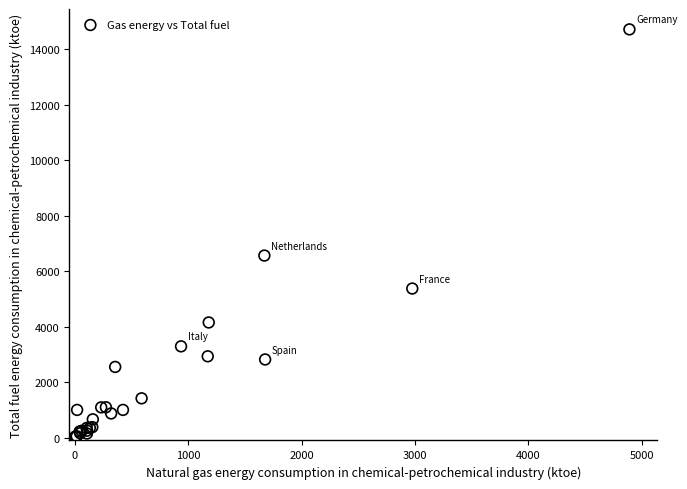

What Y value in the scatter plot is closest to 7370?

6564.5